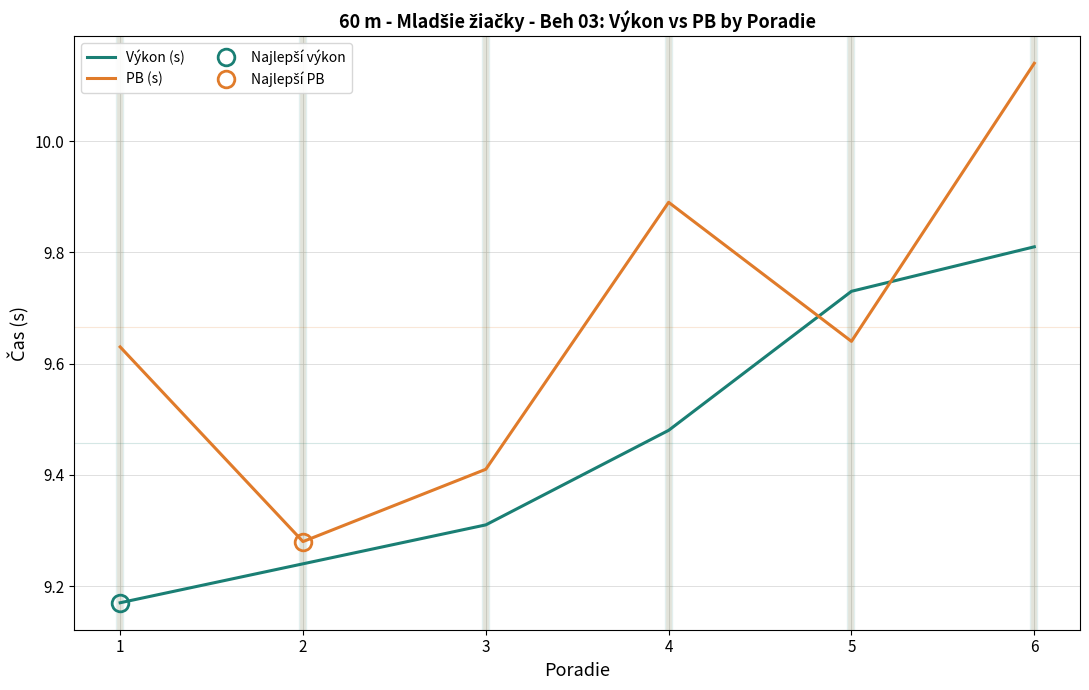

Between which two adjacent categories do PB (s) and Výkon (s) first intersect?

4 and 5